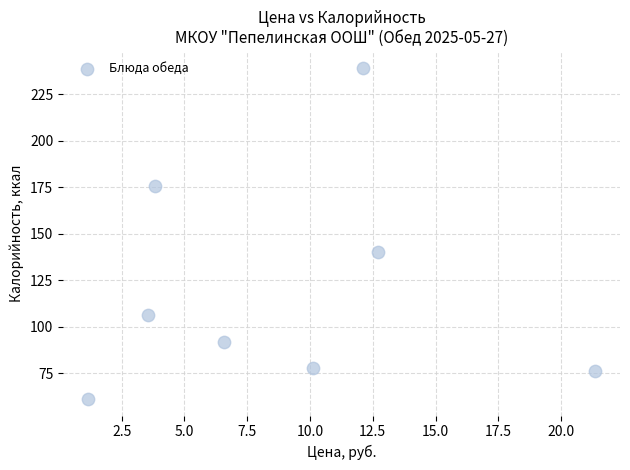

What Y value in the scatter plot is closest to 150?

140.2